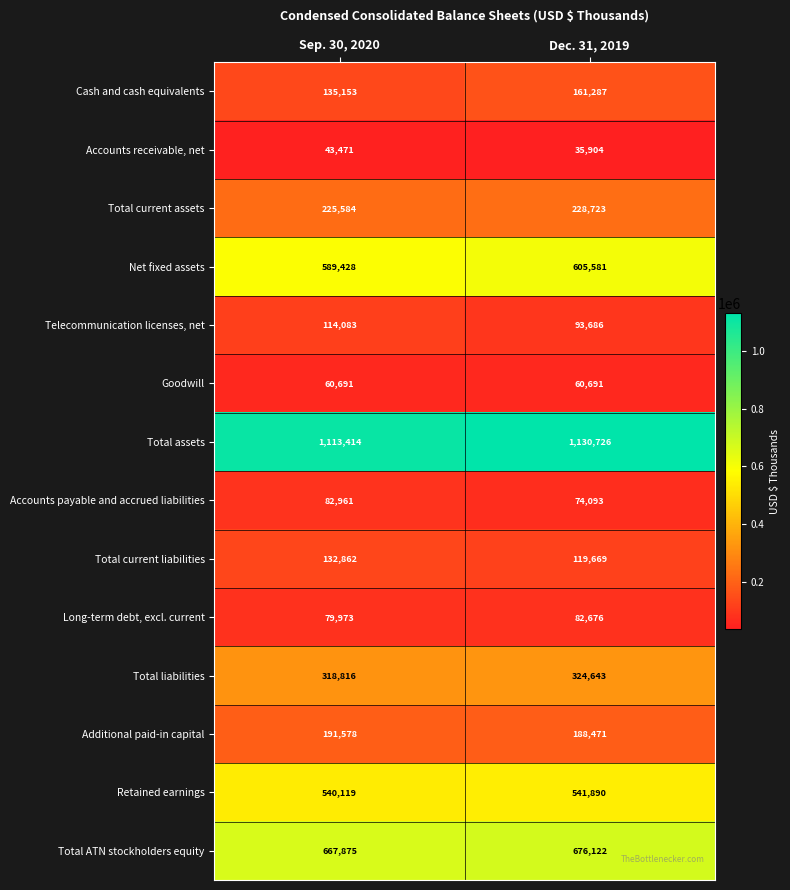

What is the average value of the Total current assets series?

227154